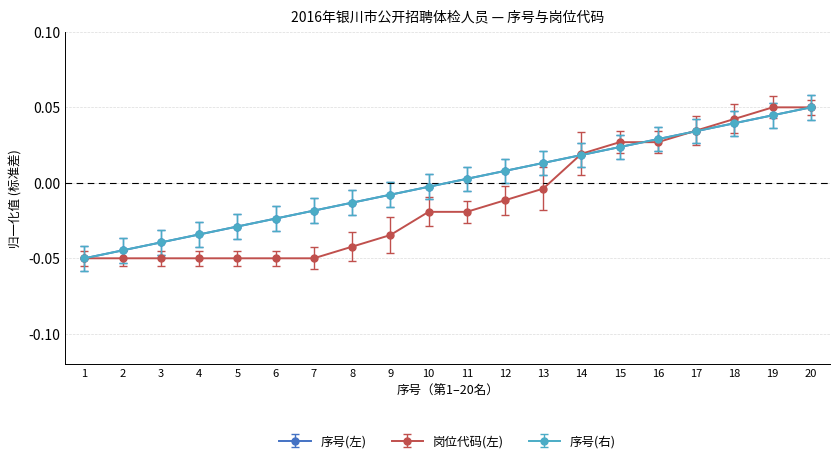

Does the chart have visible grid lines?

Yes